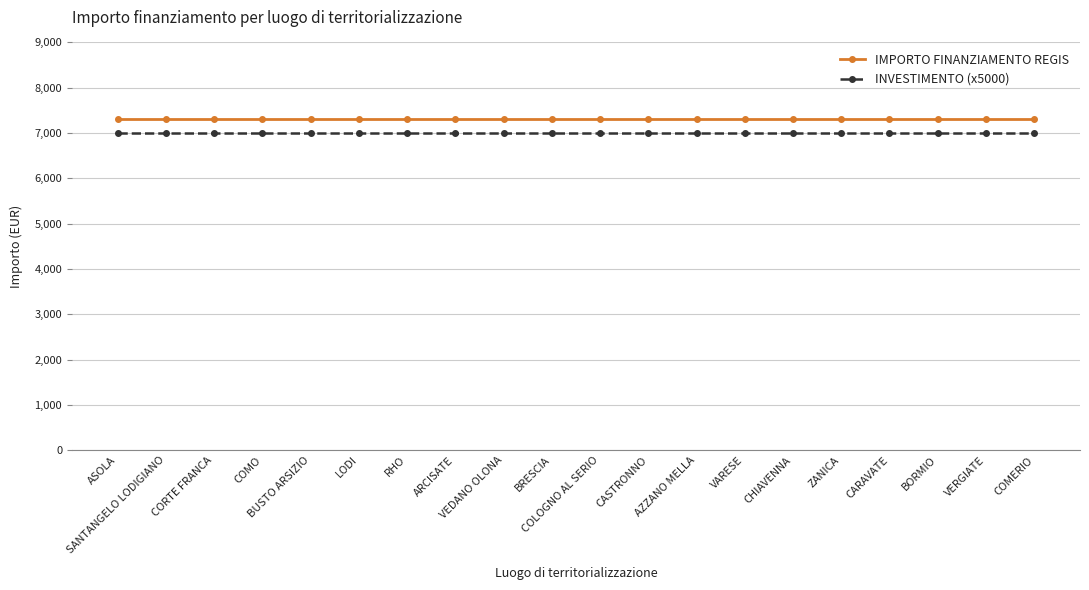

The INVESTIMENTO (x5000) series shows 7000 at CORTE FRANCA. True or false?

True